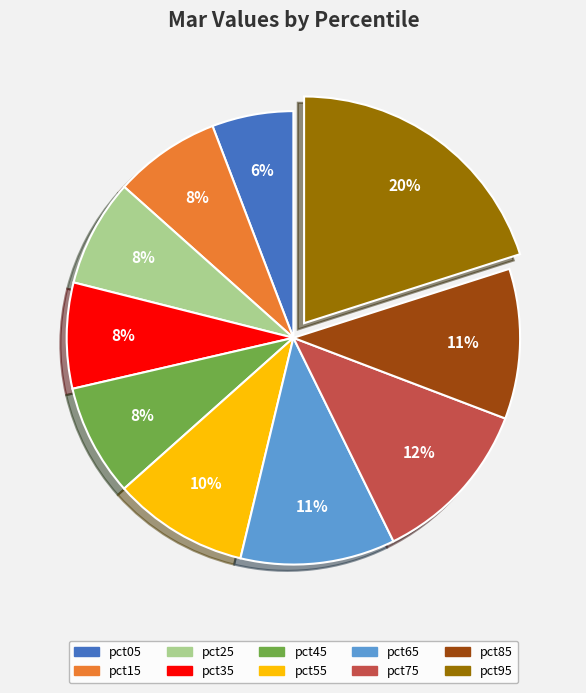

The pct35 slice represents 14% of the pie. True or false?

False